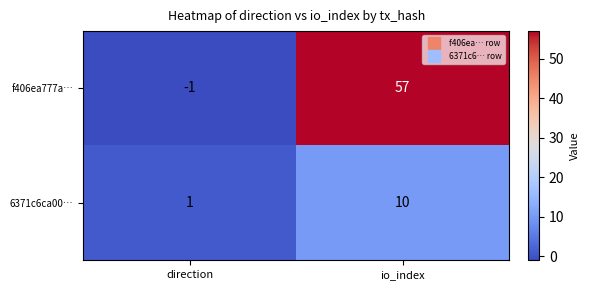

At how many categories does at least one series exceed 41?

1